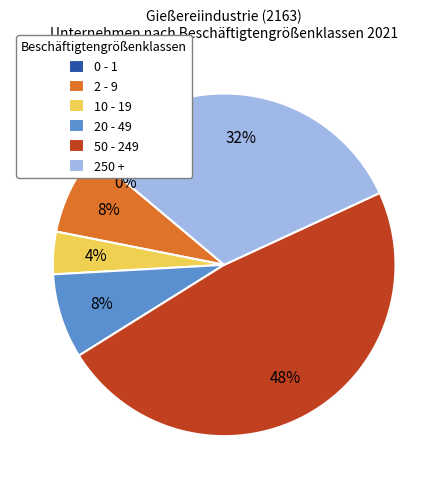

Does 0 - 1 represent more than half of the total?

No